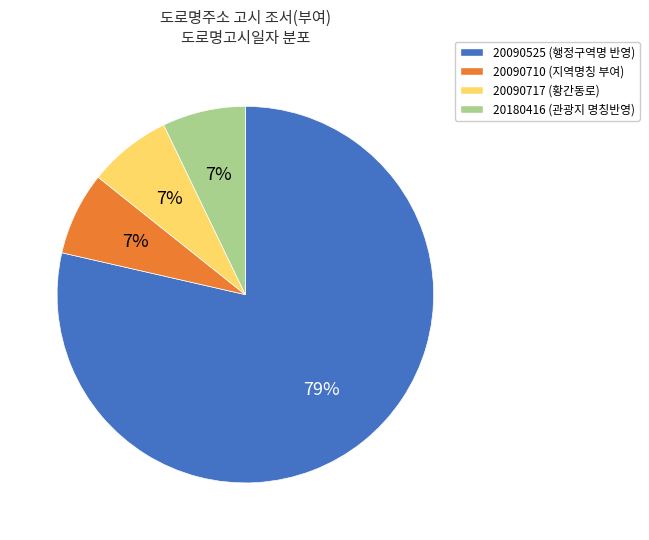

Count the number of slices in the pie.

4